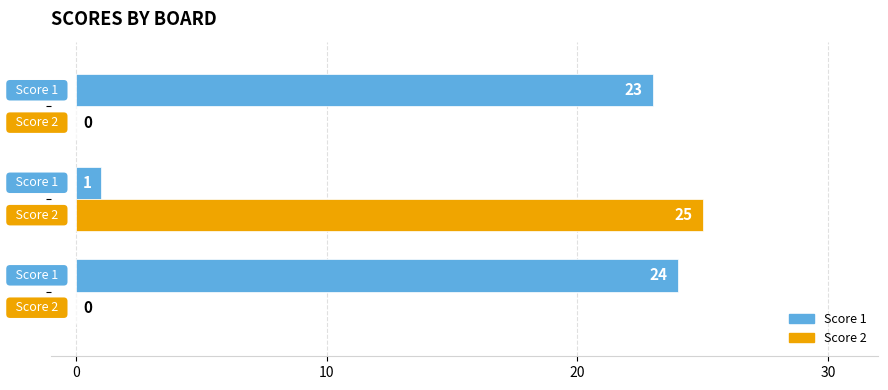

What are all the series names shown in the legend?

Score 1, Score 2